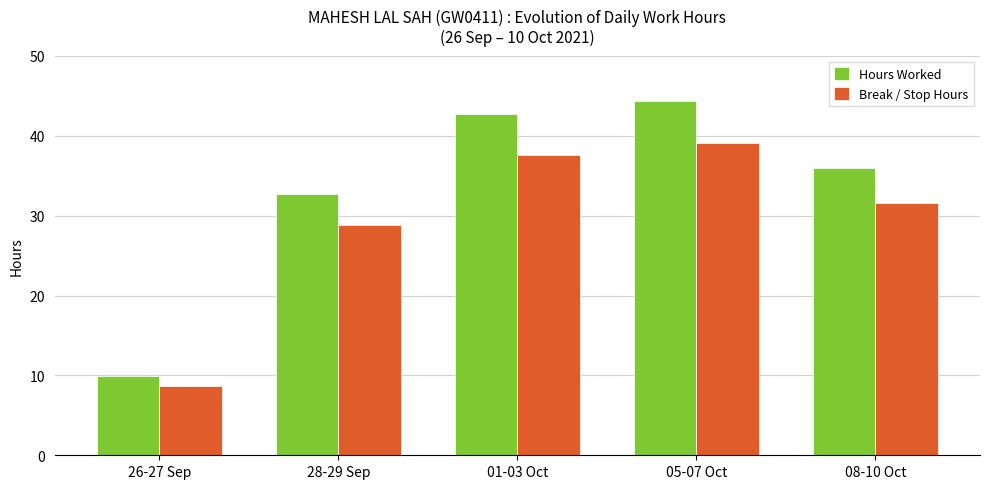

What is the approximate value of Hours Worked at 26-27 Sep?

9.9